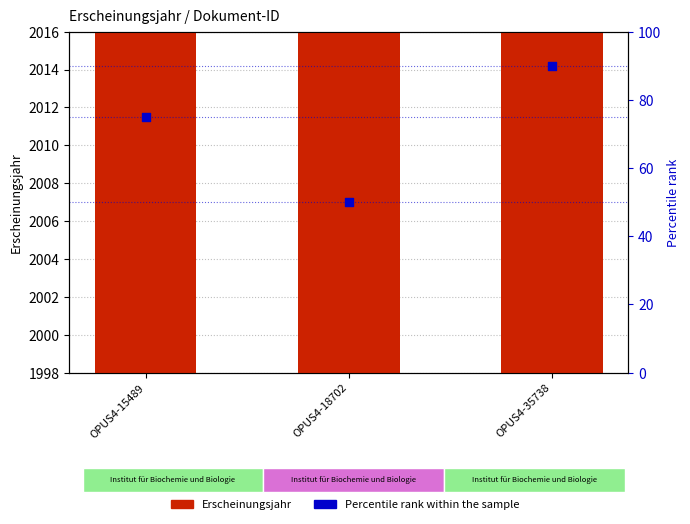

Which series has the largest total across all categories?

Erscheinungsjahr